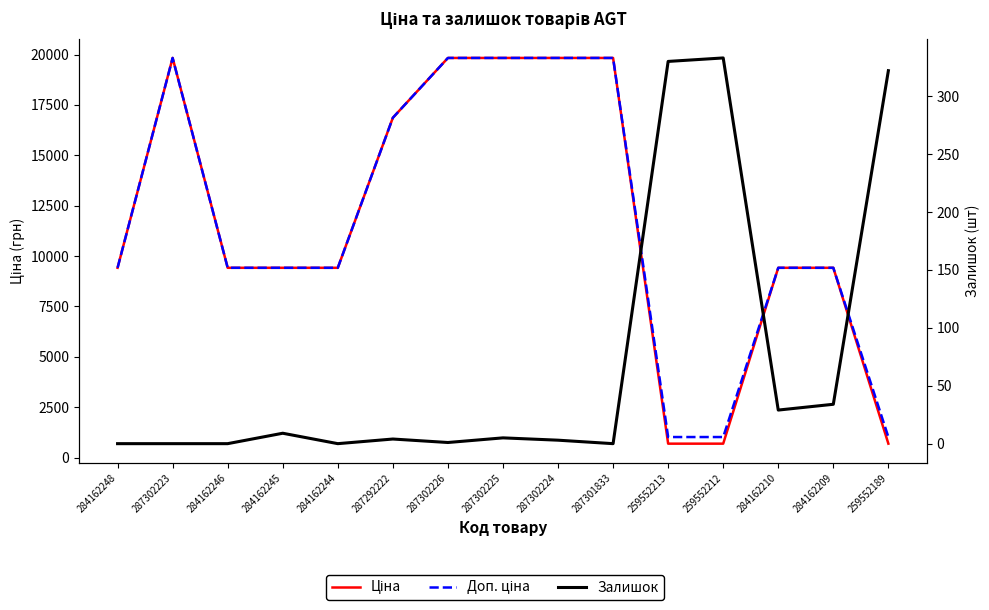

How many values in Залишок are above zero?

10